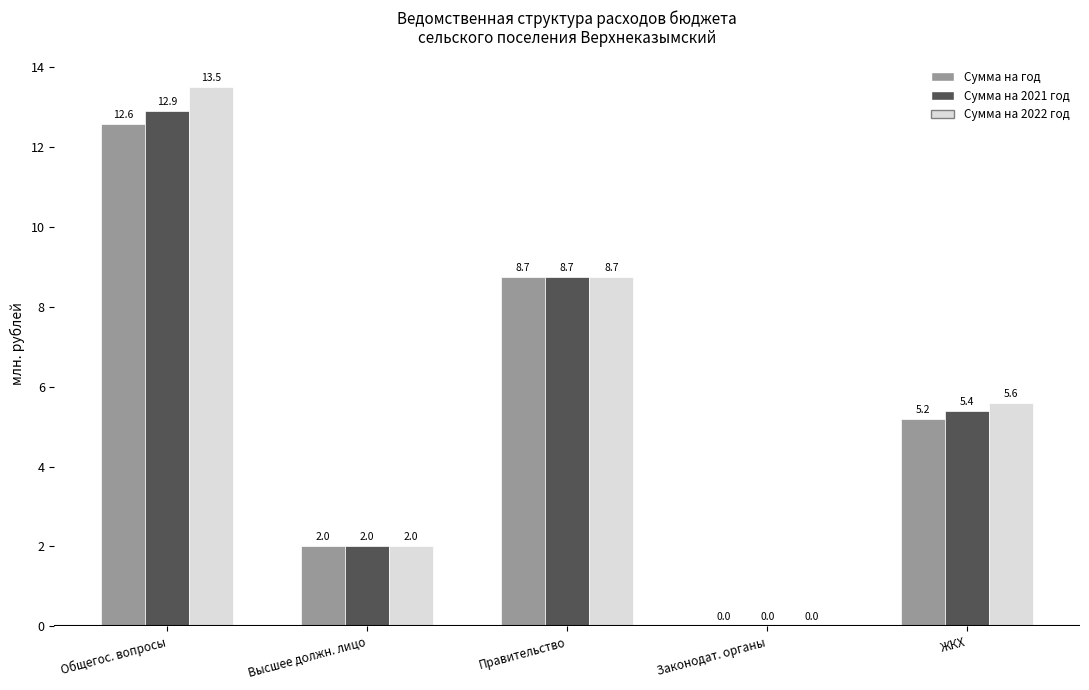

Where is Сумма на год nearest to the value 6?

ЖКХ